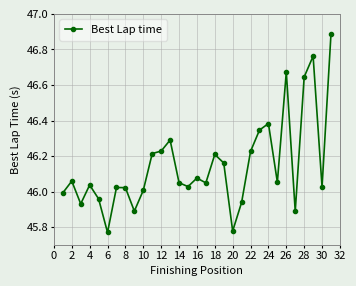

What is the difference between the maximum and minimum values?

1.1